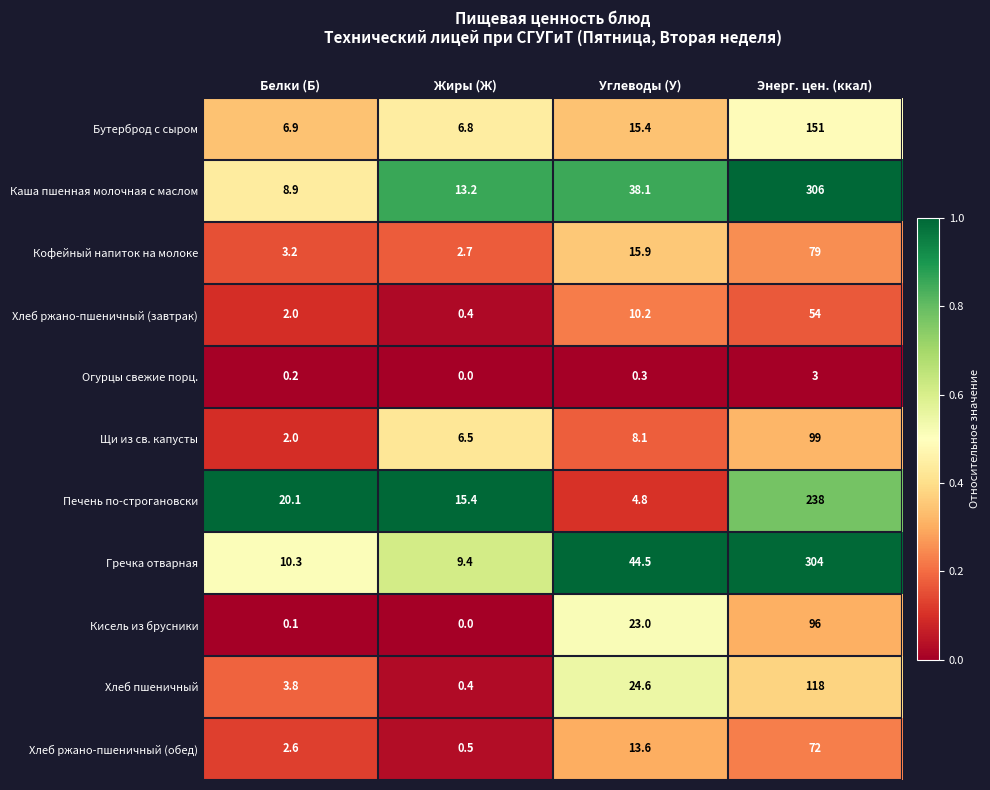

The Хлеб ржано-пшеничный (обед) series shows 13.6 at Углеводы (У). True or false?

True